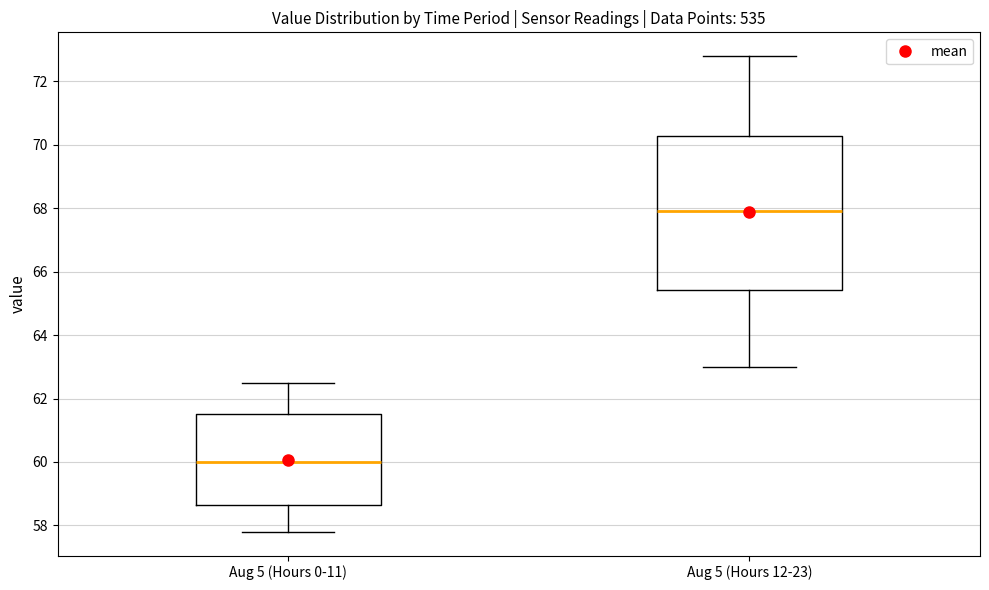

Reading left to right, transcribe this box plot: for each box, give where its median line is, the range the box spans, and where its two whiskers end, as read against the y-axis. The values are not printed on the chart, so give them approximately, as read against the axis.

Aug 5 (Hours 0-11): median 60.0, box 58.6 to 61.6, whiskers 57.8 to 62.6
Aug 5 (Hours 12-23): median 68.0, box 65.4 to 70.2, whiskers 63.0 to 72.8